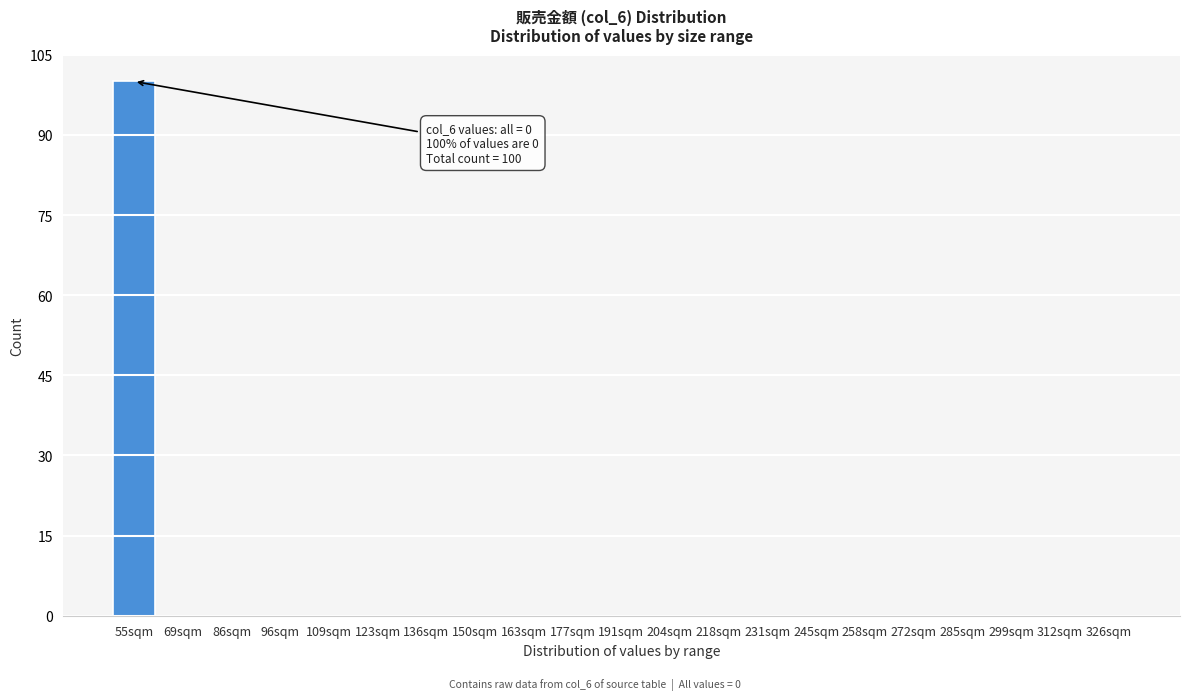

Reading right to left, transcribe all the data shown in this chart.

326sqm=0	312sqm=0	299sqm=0	285sqm=0	272sqm=0	258sqm=0	245sqm=0	231sqm=0	218sqm=0	204sqm=0	191sqm=0	177sqm=0	163sqm=0	150sqm=0	136sqm=0	123sqm=0	109sqm=0	96sqm=0	86sqm=0	69sqm=0	55sqm=100